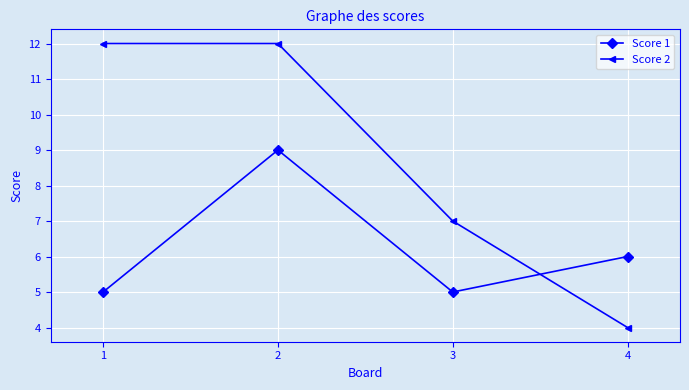

The value of Score 2 at 2 is 12. True or false?

True